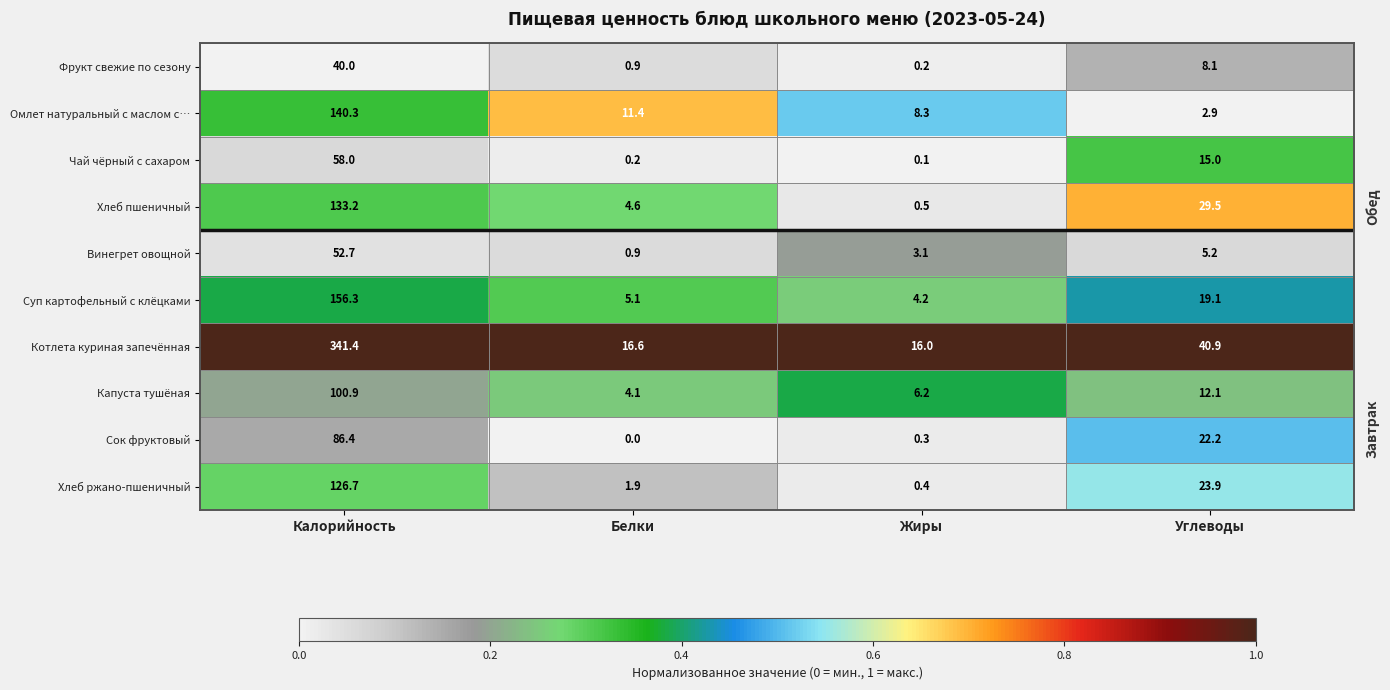

The value of Винегрет овощной at Жиры is 3.1. True or false?

True